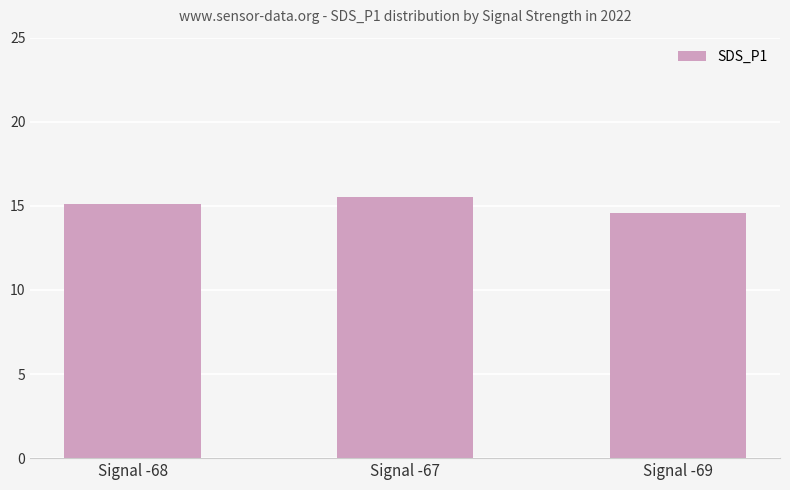

What is the difference between the maximum and minimum values?

0.9